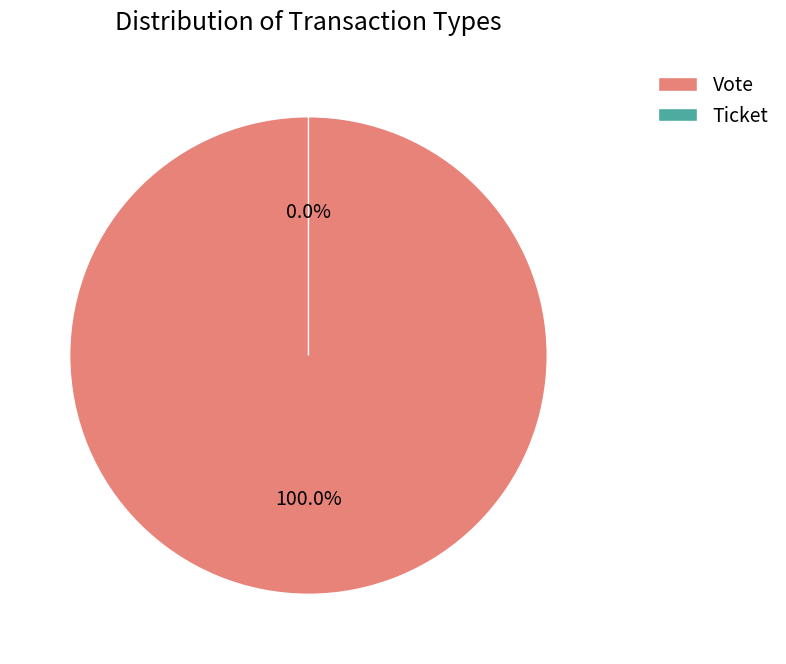

Rank the categories by value from lowest to highest.

Ticket, Vote